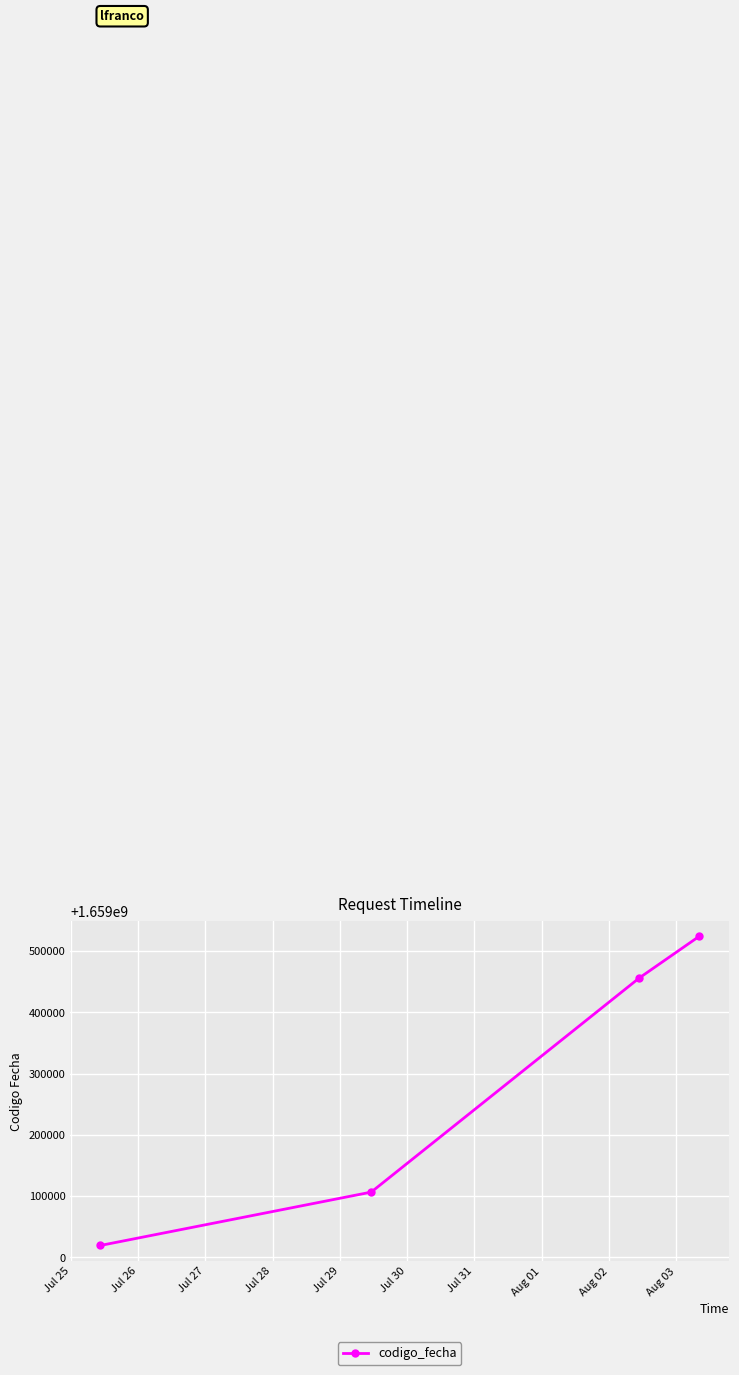

What is the difference between the second highest and second lowest values?

349528